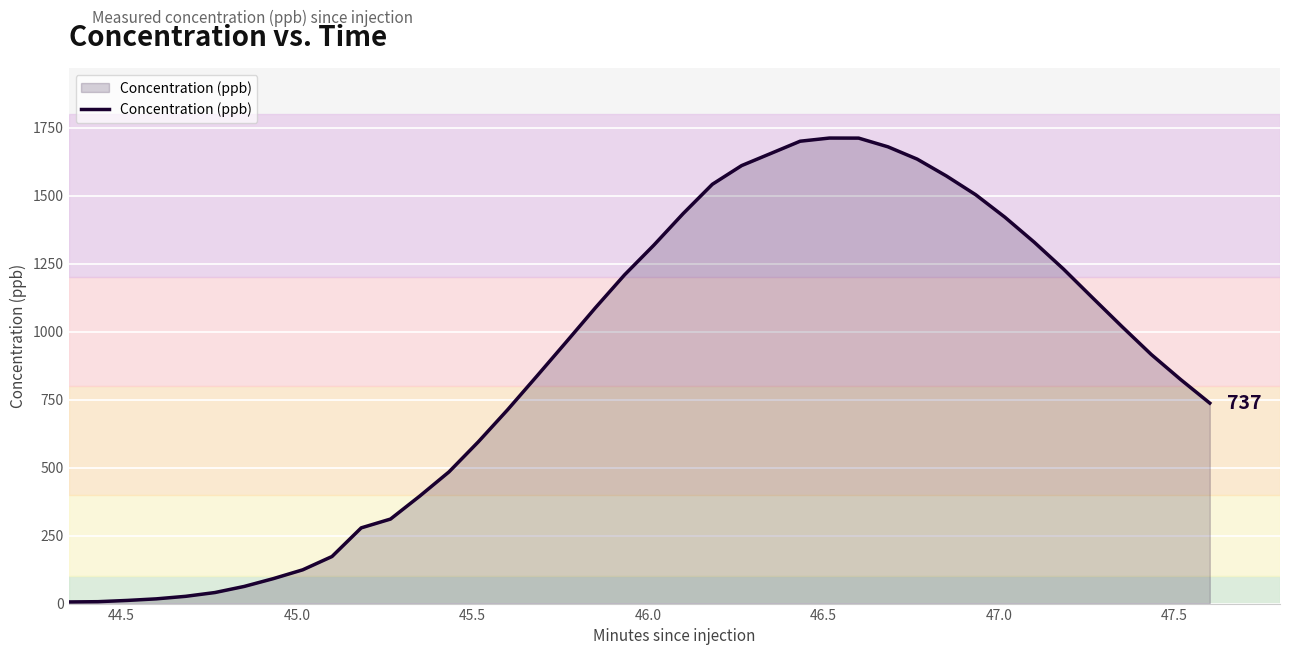

Does the chart have visible grid lines?

Yes